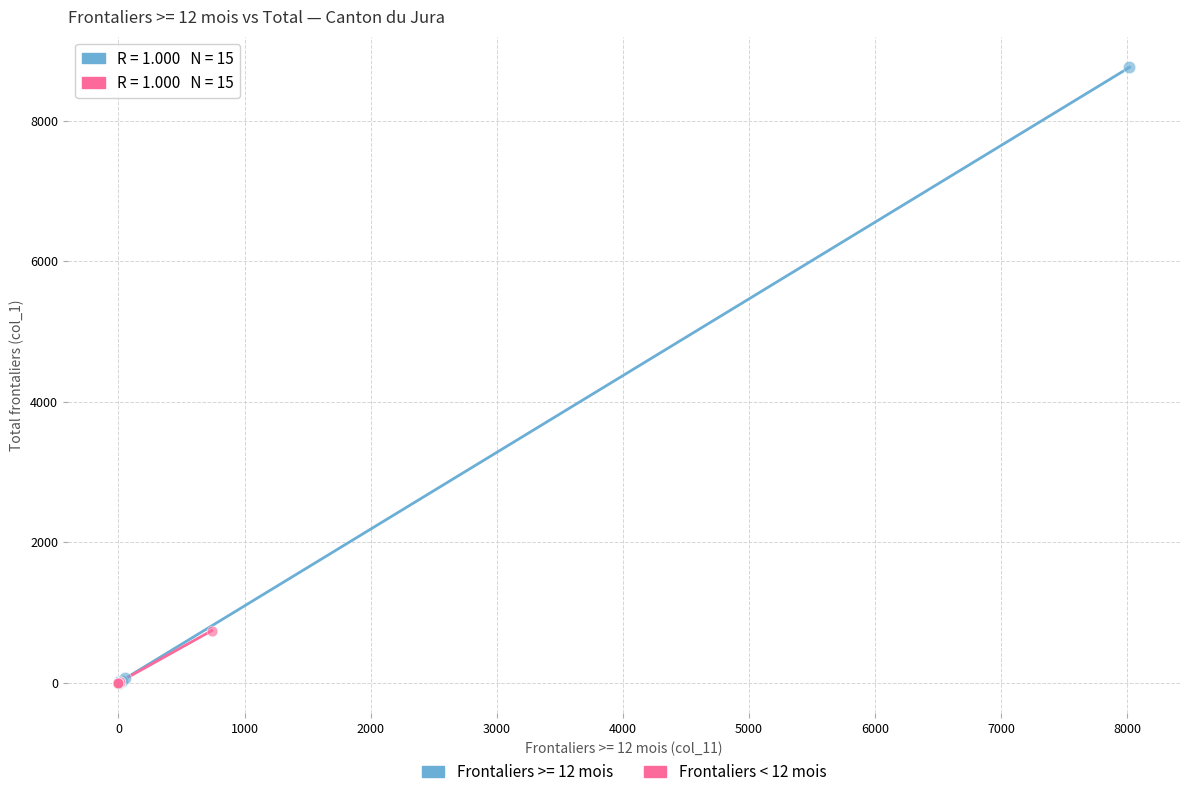

Which series has the largest Y range (max minus min)?

Frontaliers >= 12 mois